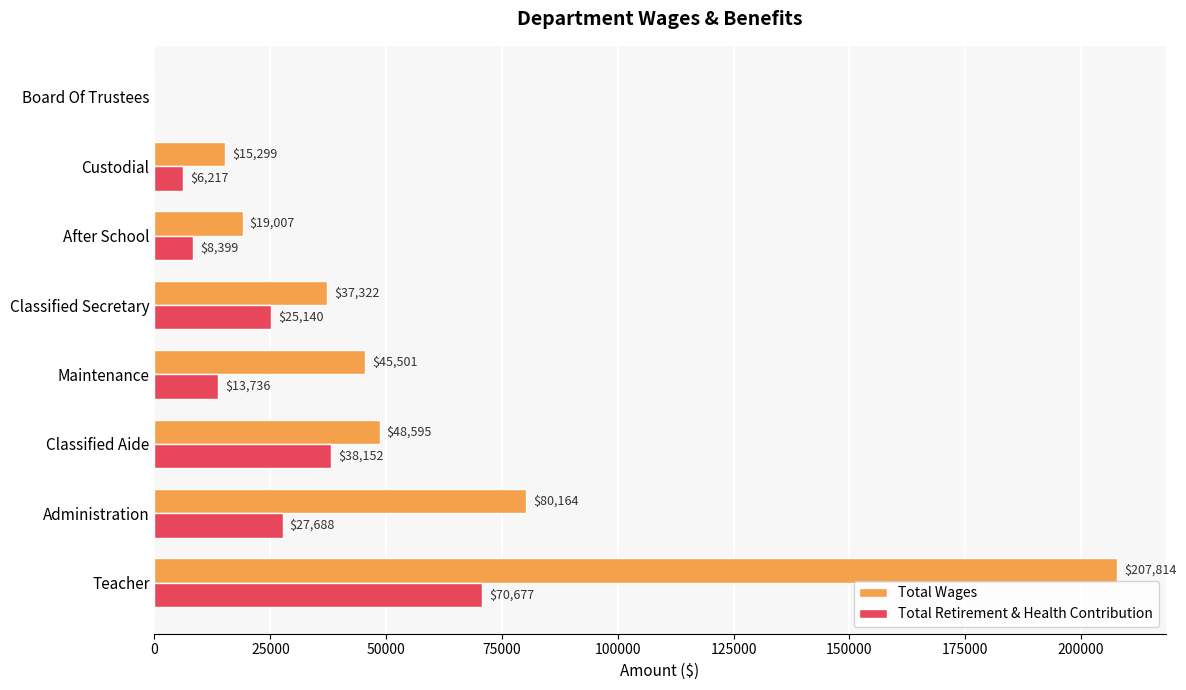

What is the sum of all Total Retirement & Health Contribution values?

190009